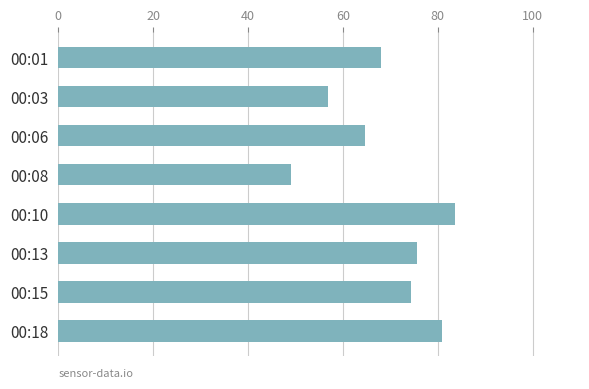

The chart shows a value of 56.9 at 00:03. True or false?

True